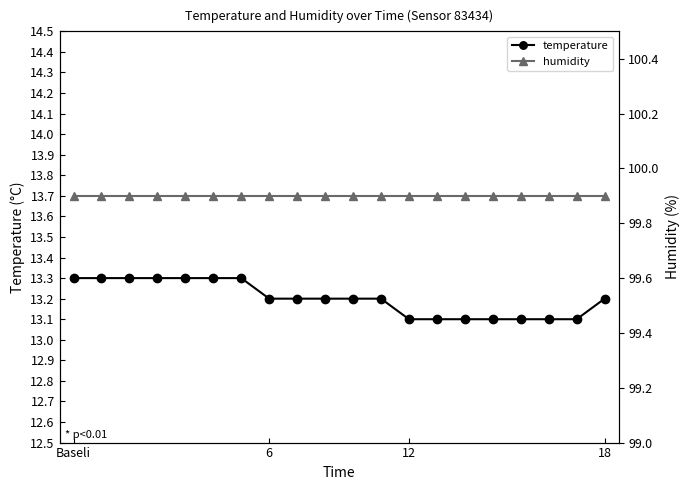

Count the temperature values in the range 13 to 14.

20